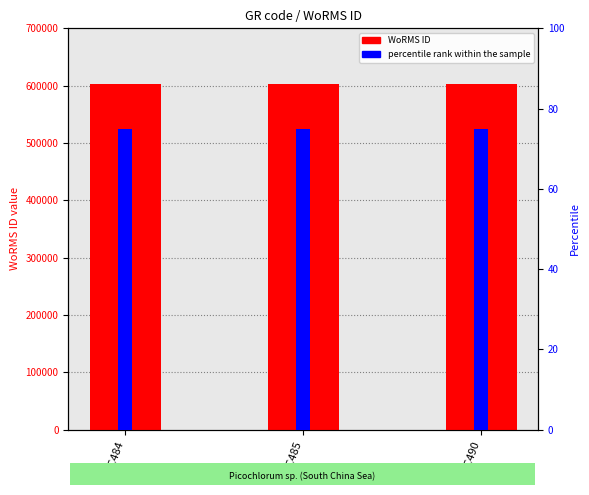

How many bars are there in total?

6